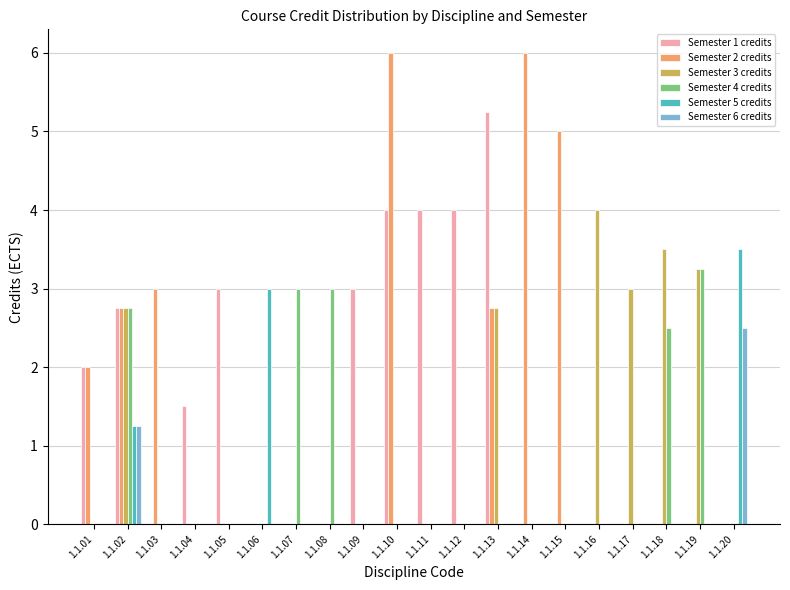

The value of Semester 6 credits at 1.1.11 is 0.0. True or false?

True